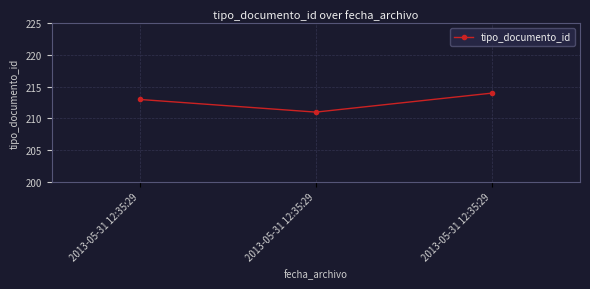

Which label corresponds to the largest value in the chart?

2013-05-31 12:35:29